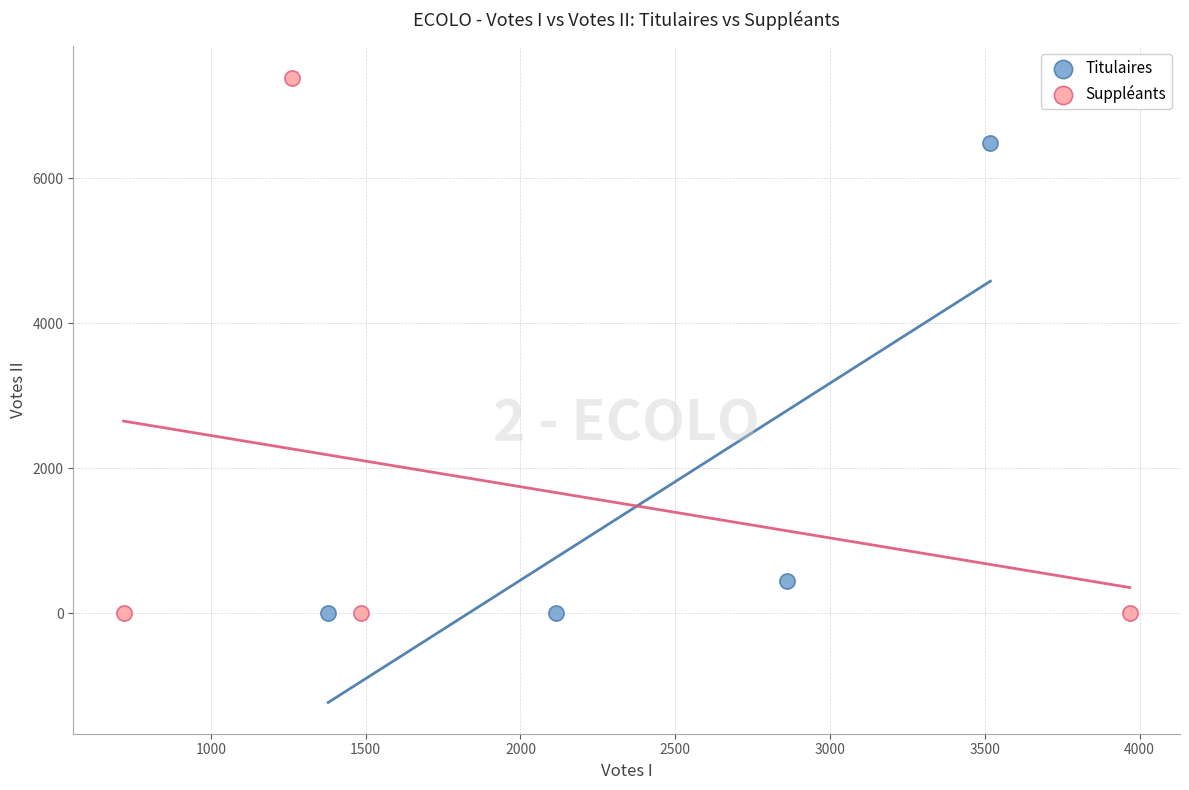

Which series contains the highest Y value?

Suppléants